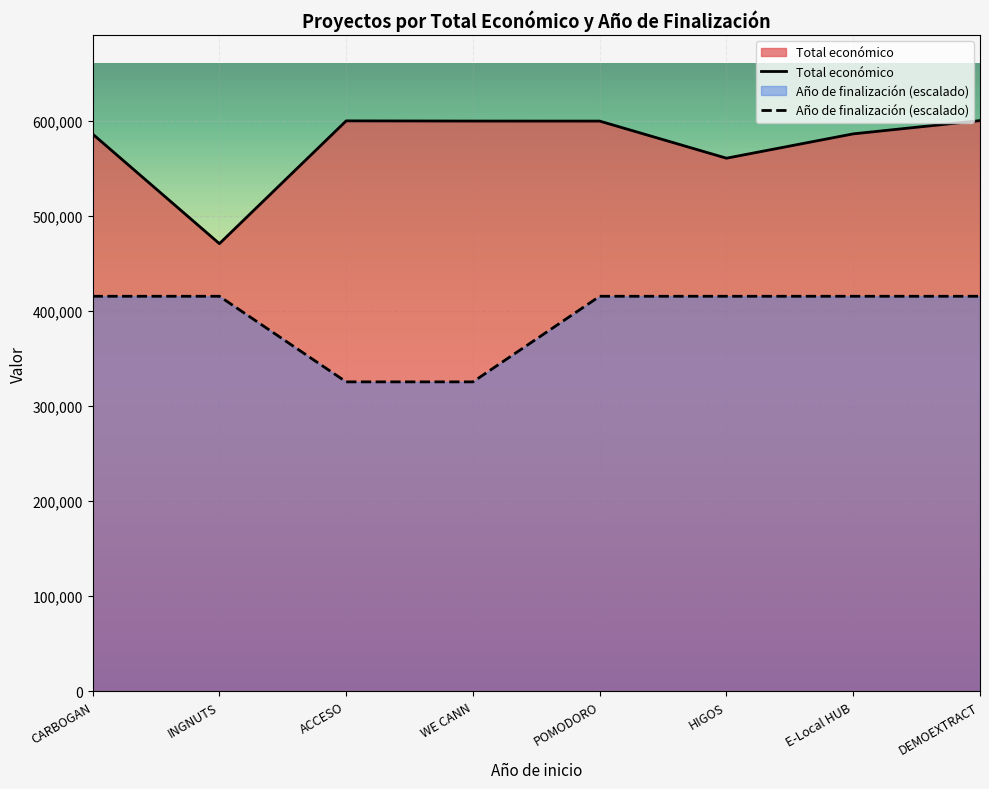

What is the minimum value shown in the chart?

325344.0